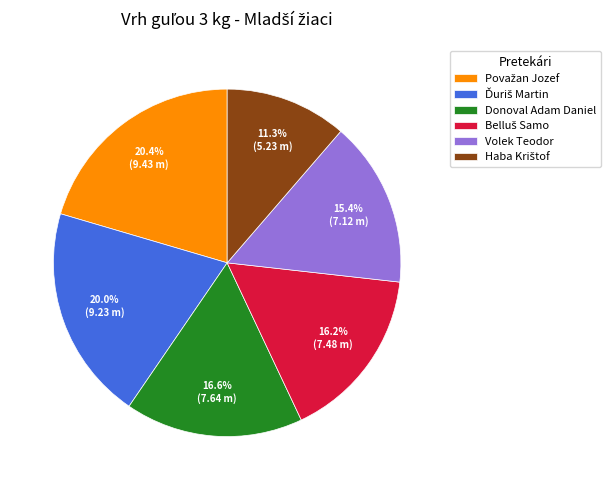

What portion of the pie excludes Volek Teodor?

84.6%